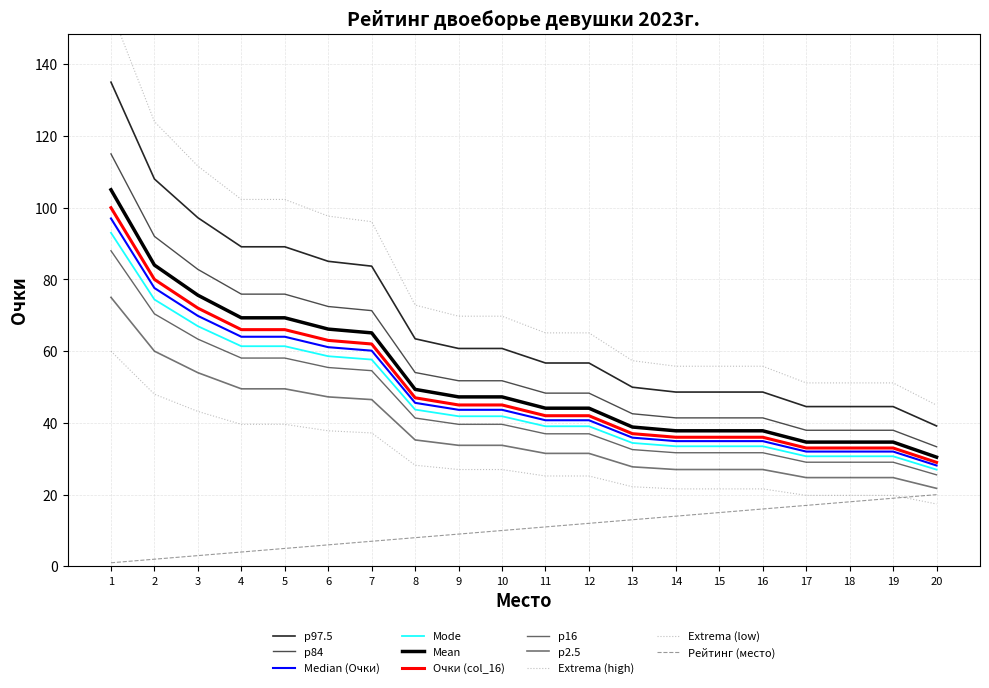

True or false: Очки (col_16) and Рейтинг (место) cross at least once.

False